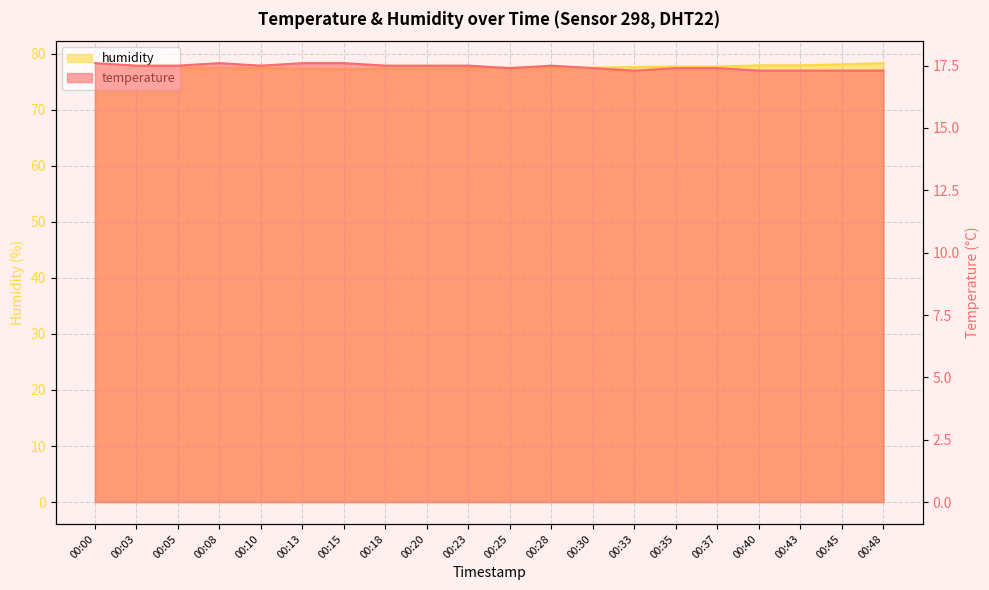

Reading left to right, extract all data points from this chart.

temperature: 00:00=17.6	00:03=17.5	00:05=17.5	00:08=17.6	00:10=17.5	00:13=17.6	00:15=17.6	00:18=17.5	00:20=17.5	00:23=17.5	00:25=17.4	00:28=17.5	00:30=17.4	00:33=17.3	00:35=17.4	00:37=17.4	00:40=17.3	00:43=17.3	00:45=17.3	00:48=17.3
humidity: 00:00=77.3	00:03=77.4	00:05=77.4	00:08=77.4	00:10=77.4	00:13=77.3	00:15=77.2	00:18=77.3	00:20=77.3	00:23=77.4	00:25=77.5	00:28=77.5	00:30=77.5	00:33=77.6	00:35=77.7	00:37=77.7	00:40=77.9	00:43=77.9	00:45=78.1	00:48=78.3